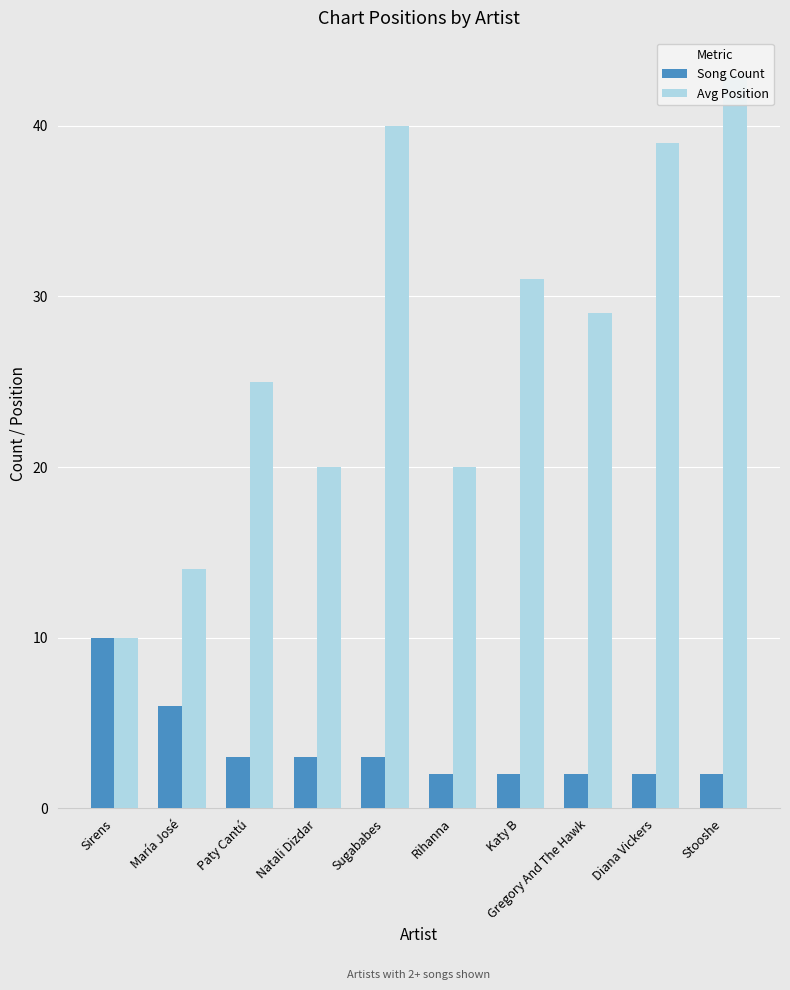

What is the label of the 9th bar from the left?

Diana Vickers